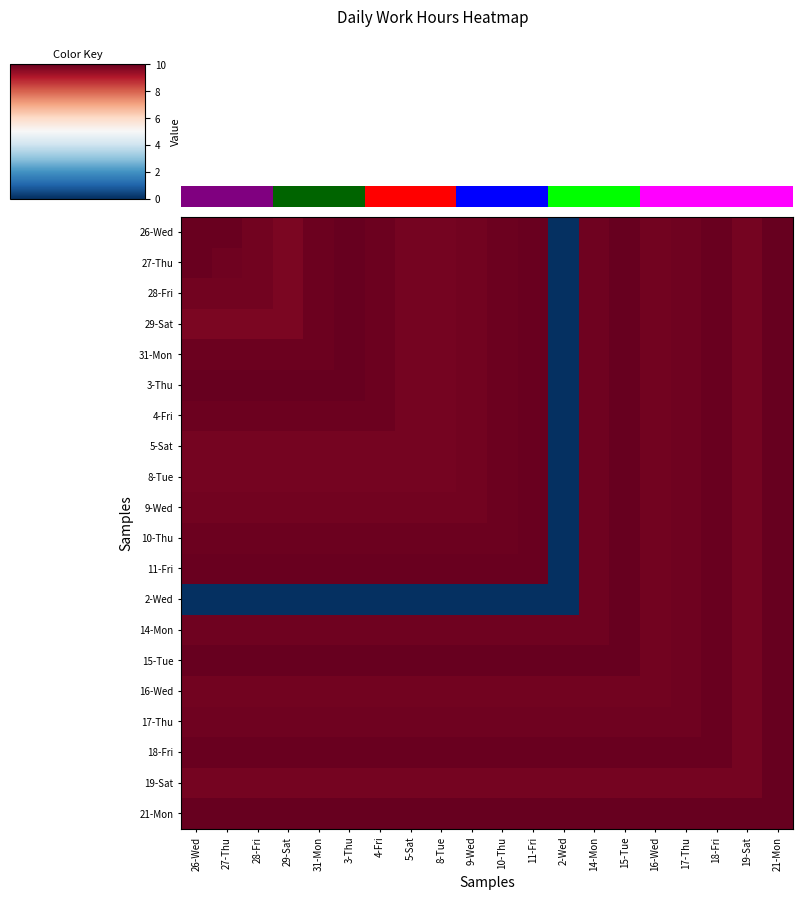

Which series has the largest range (max minus min)?

26-Wed